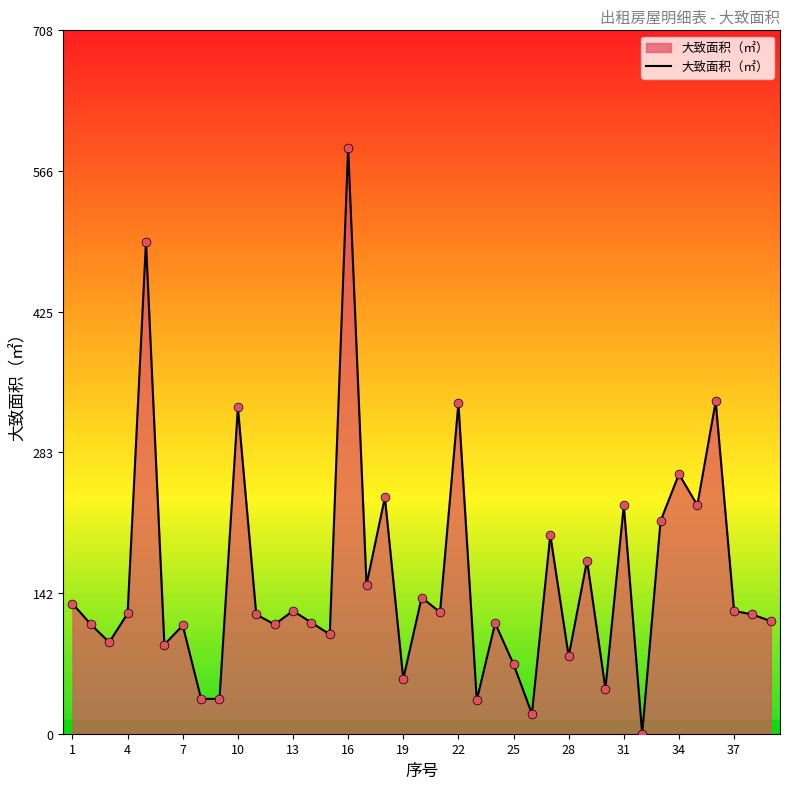

What is the greatest value displayed?

589.9